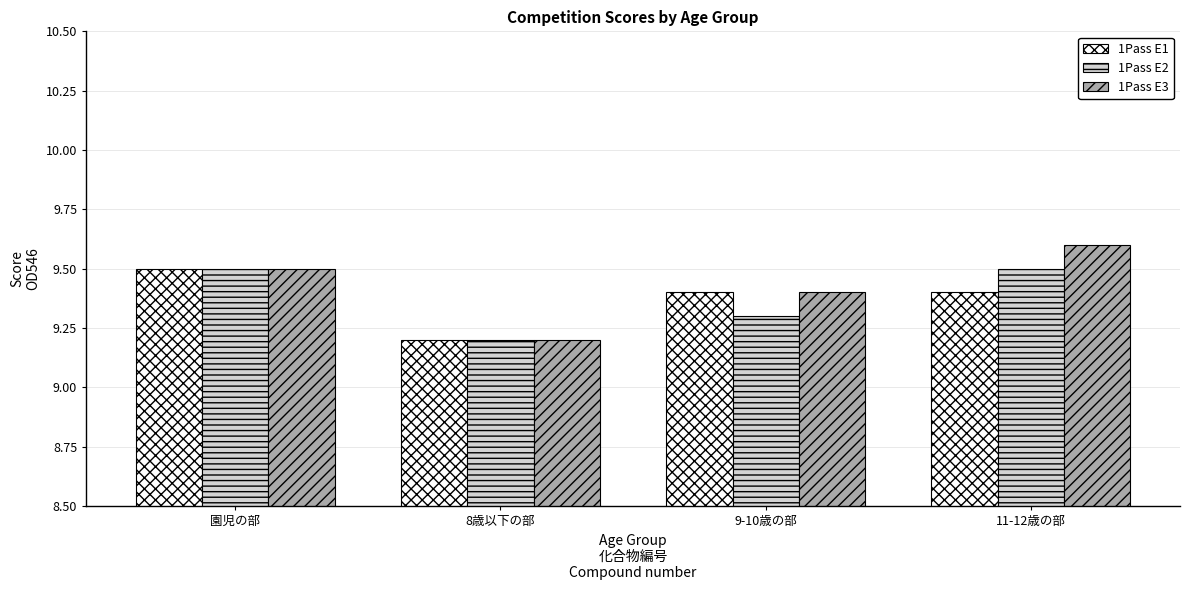

What is the label of the 2nd bar from the right?

9-10歳の部